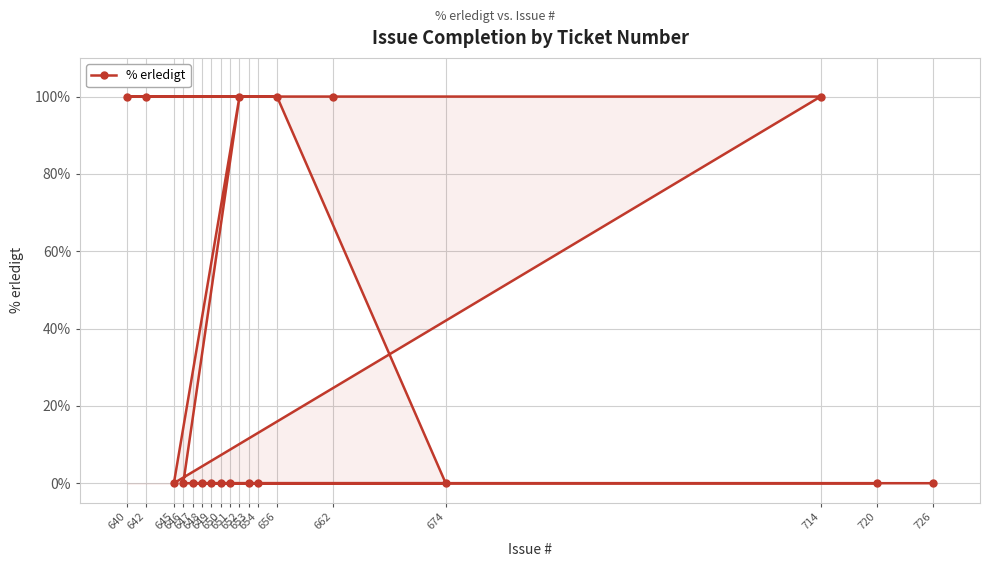

Which has a higher value, 726 or 652?

652